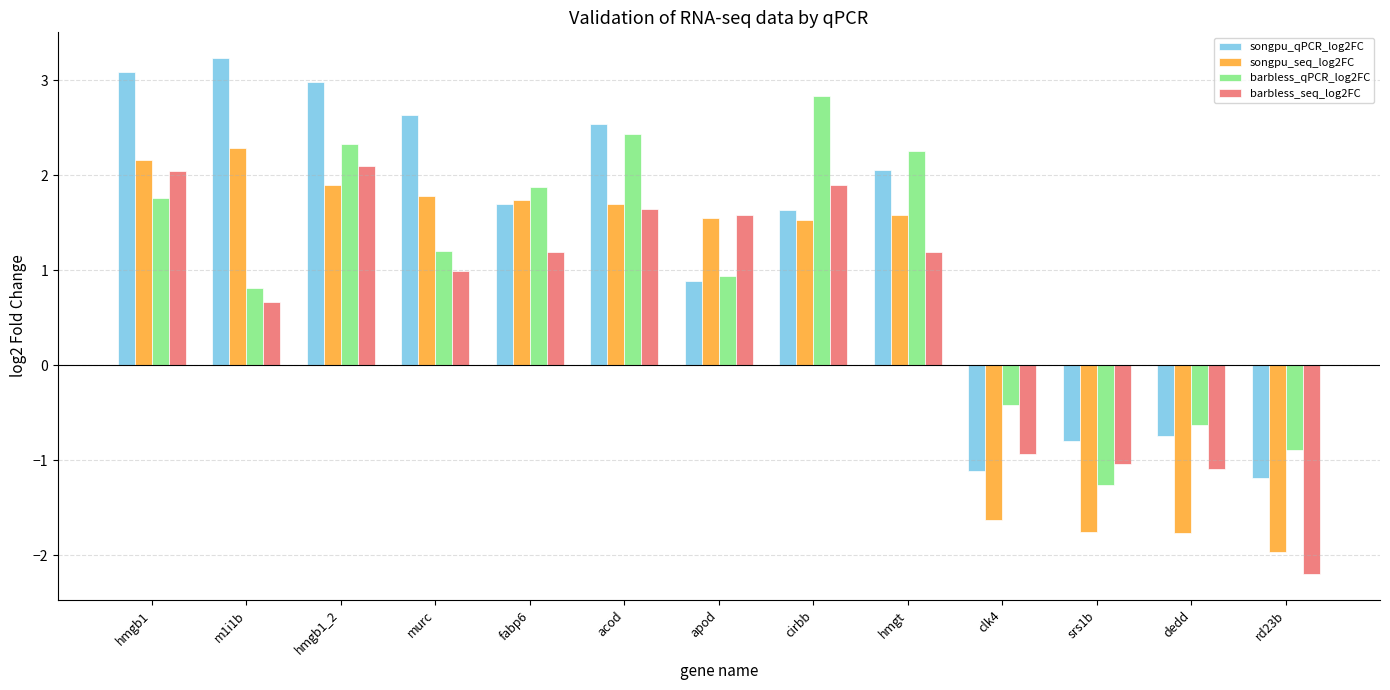

What position from the left is hmgt?

9